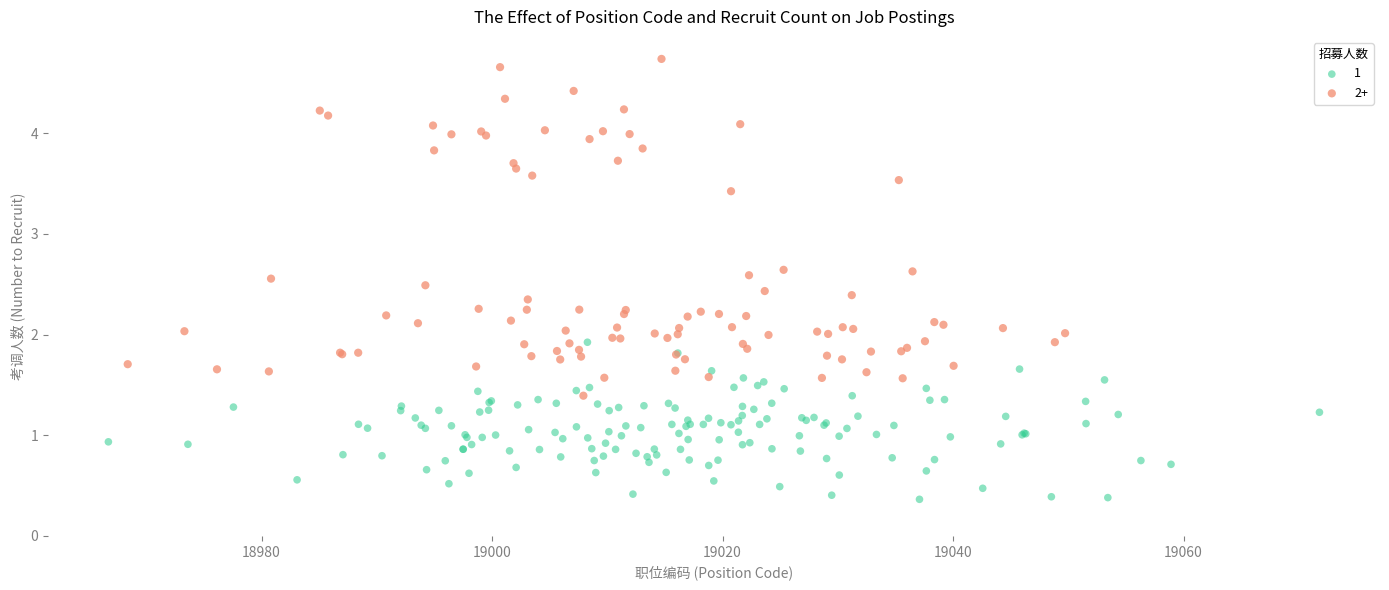

Which series contains the highest Y value?

2+